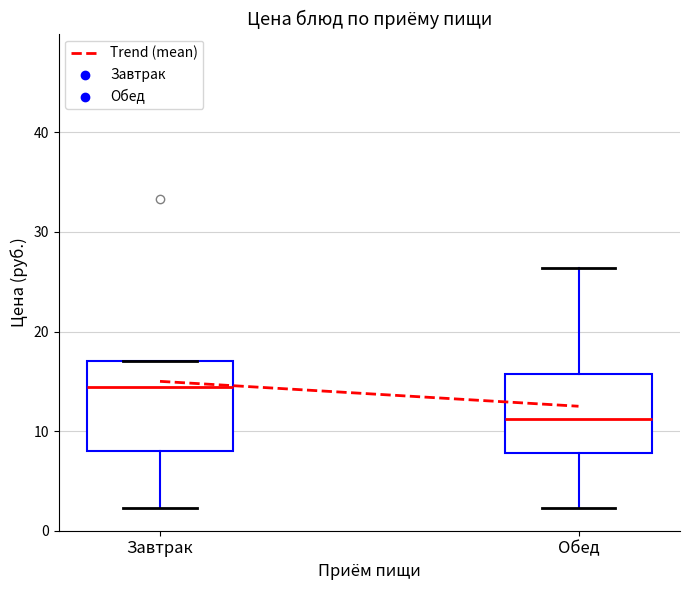

Which box is the tallest, from its lower edge to its upper edge?

Завтрак